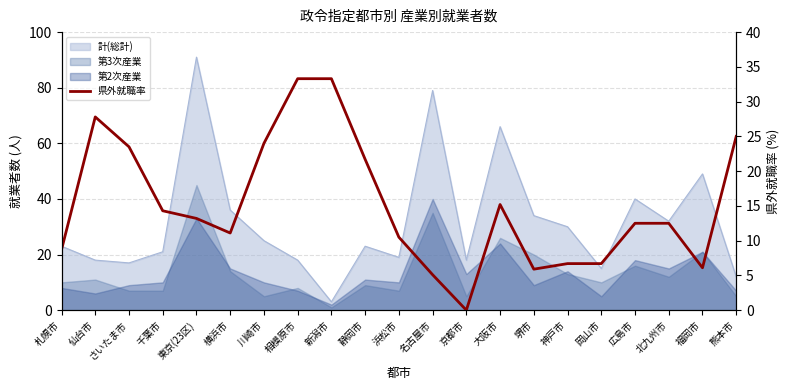

The chart shows a value of 16.9 at 広島市. True or false?

False